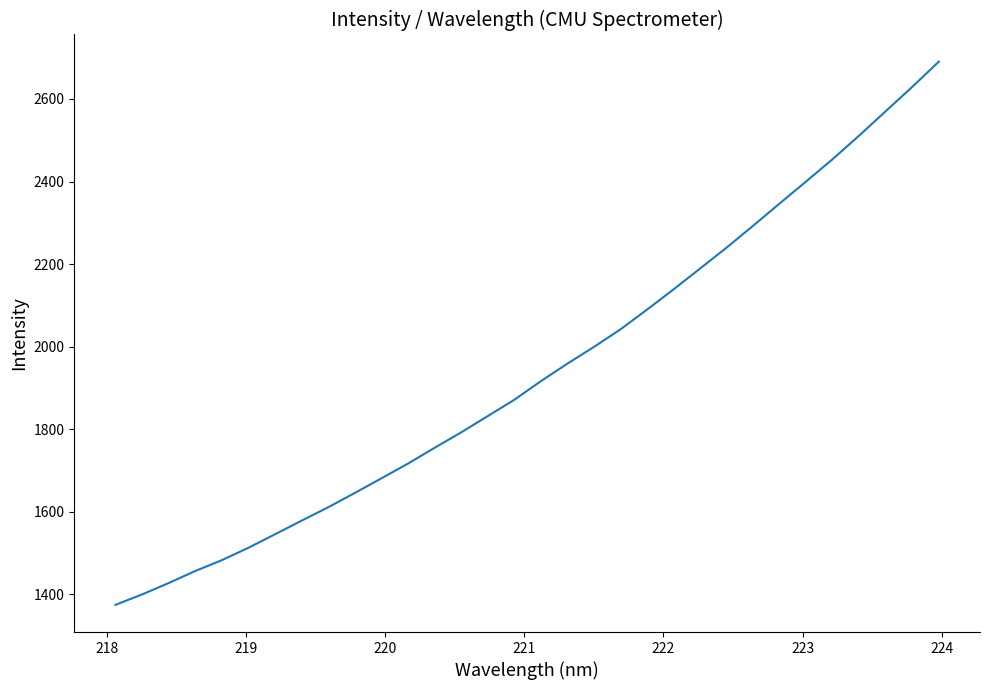

What is the minimum value shown in the chart?

1374.5